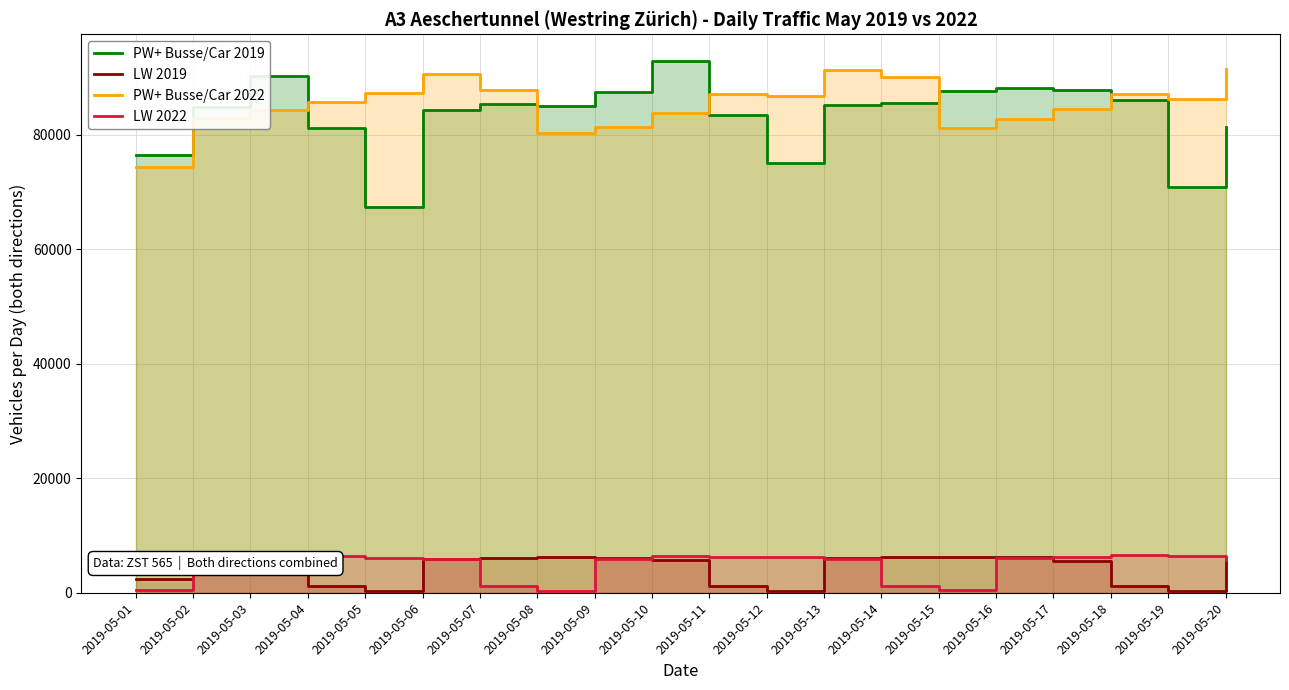

What is the highest value of the PW+ Busse/Car 2022 series?

91432